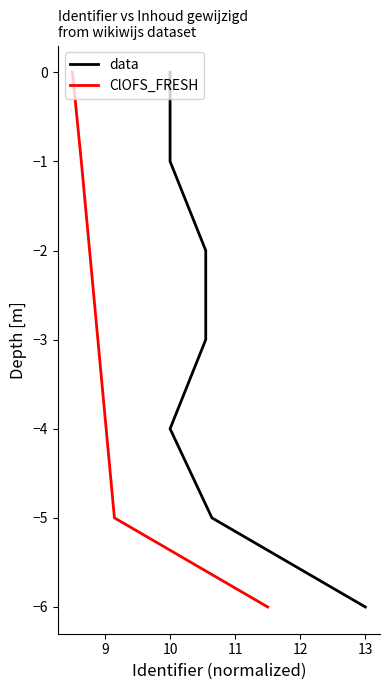

True or false: ClOFS_FRESH and data intersect in this chart.

False